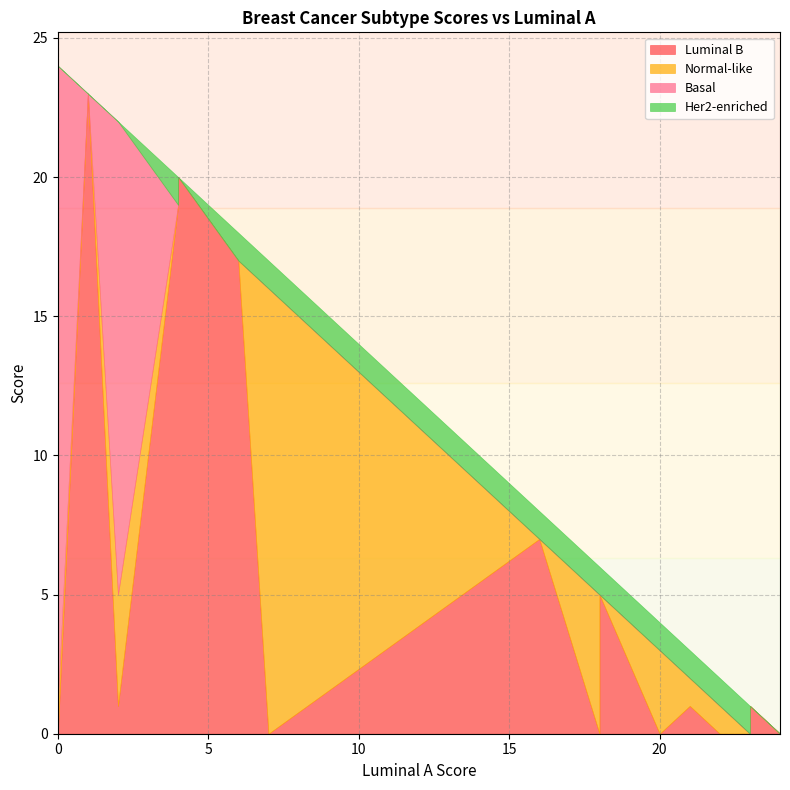

True or false: Her2-enriched and Basal cross at least once.

True